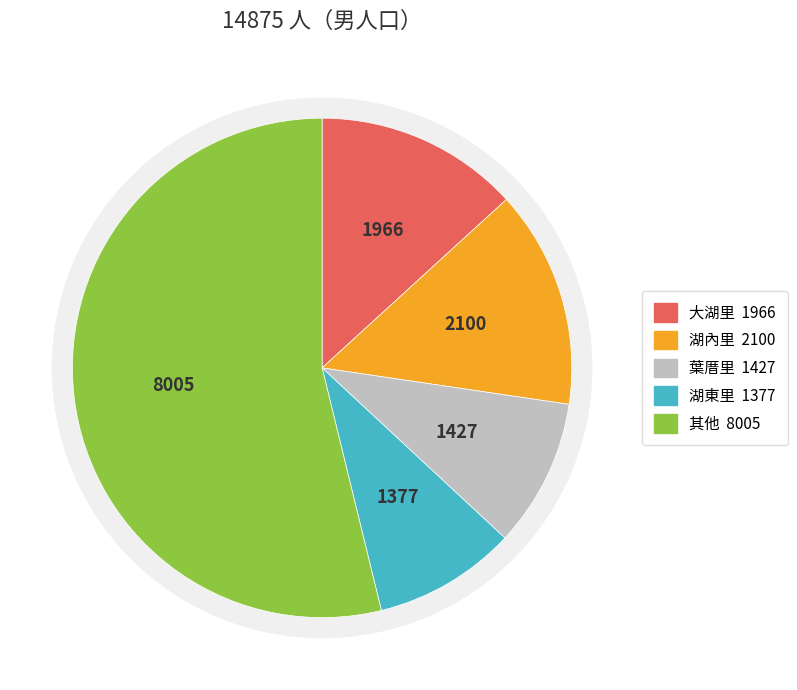

How much of the chart is everything except 公舘里?

91.1%